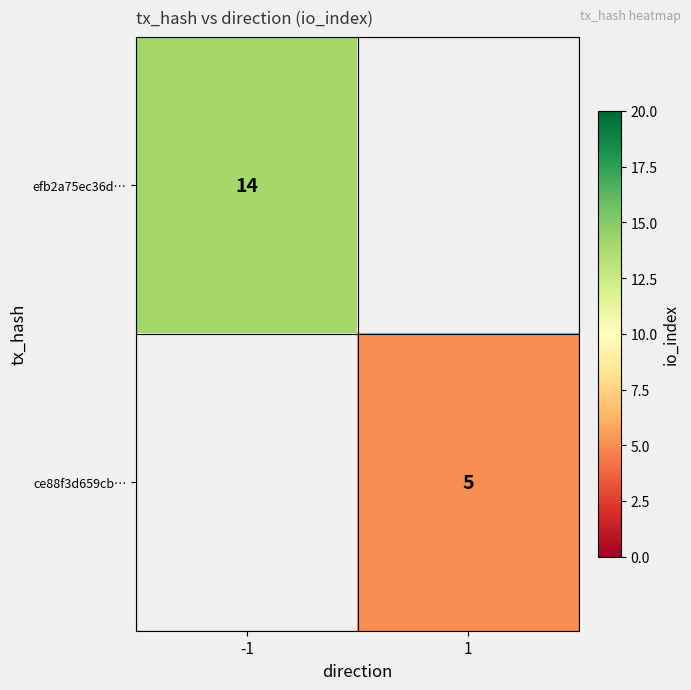

The value of efb2a75ec36d… at -1 is 14. True or false?

True